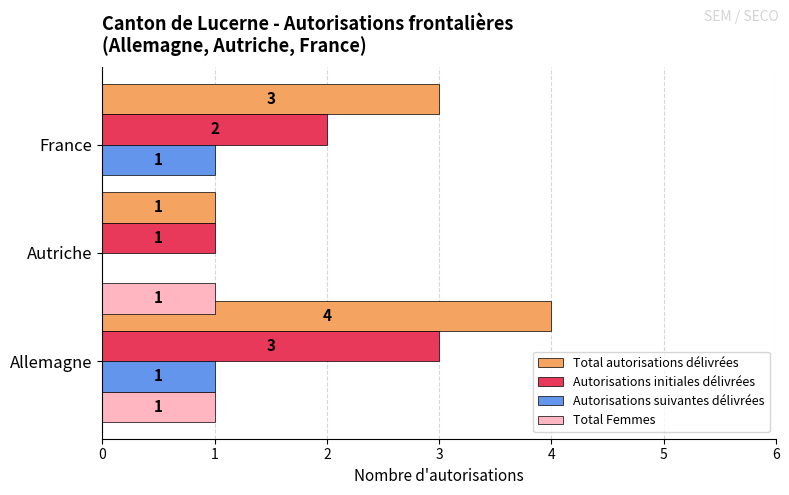

Between Allemagne and Autriche, which series saw the biggest shift?

Total autorisations délivrées